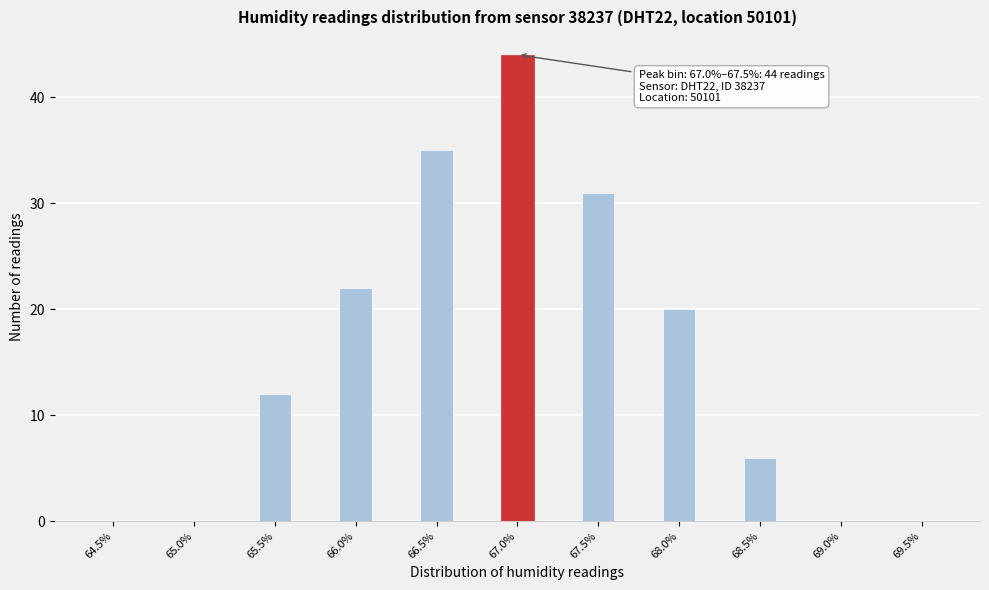

Reading right to left, transcribe all the data shown in this chart.

69.5%=0	69.0%=0	68.5%=6	68.0%=20	67.5%=31	67.0%=44	66.5%=35	66.0%=22	65.5%=12	65.0%=0	64.5%=0